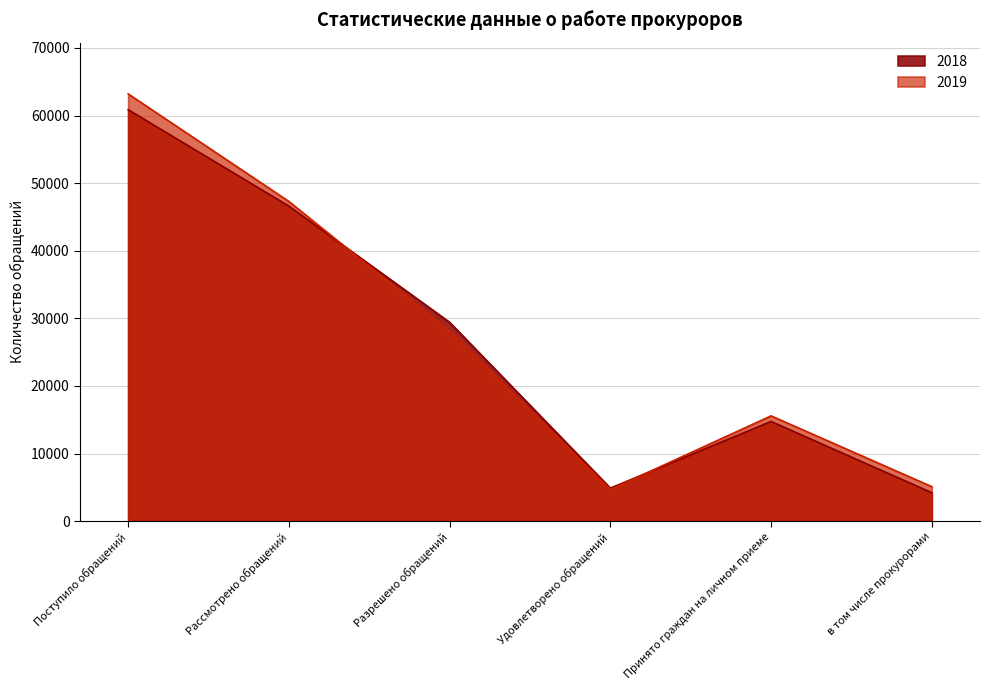

The 2018 series shows 1675 at в том числе прокурорами. True or false?

False